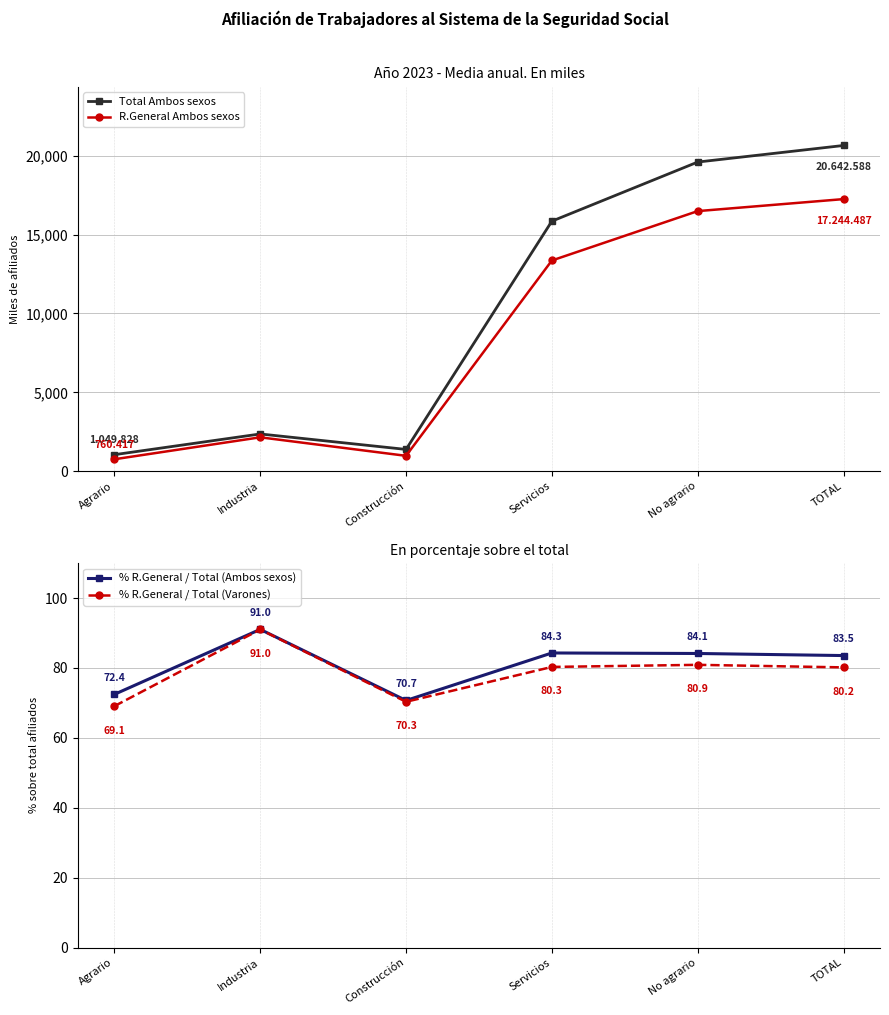

Is it true that Total Ambos sexos equals 351.9 at Agrario?

False